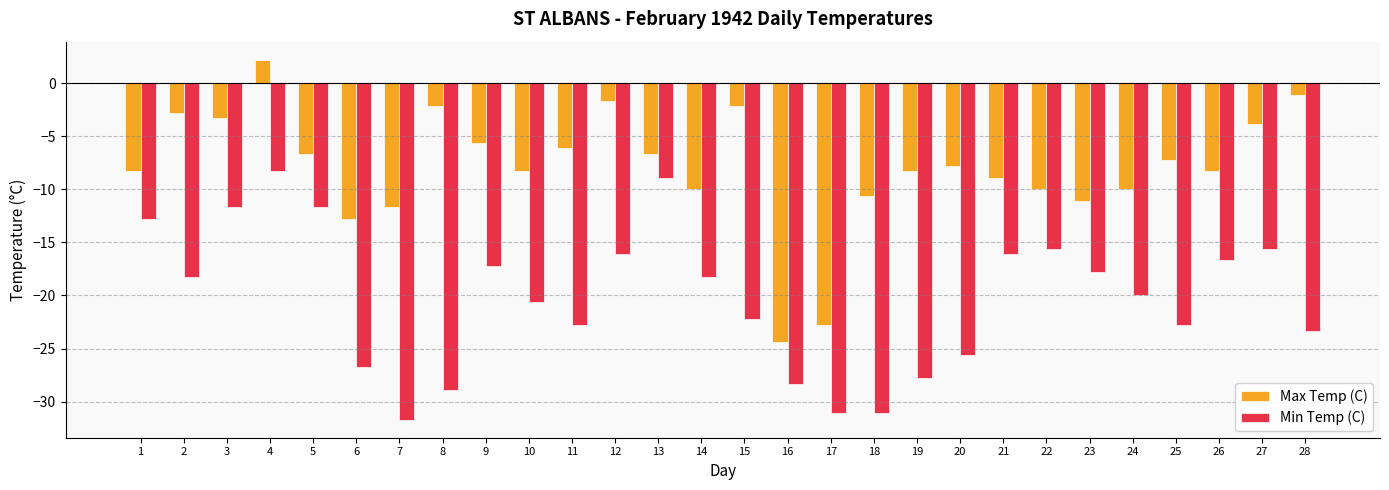

At which label does Min Temp (C) reach its minimum?

7